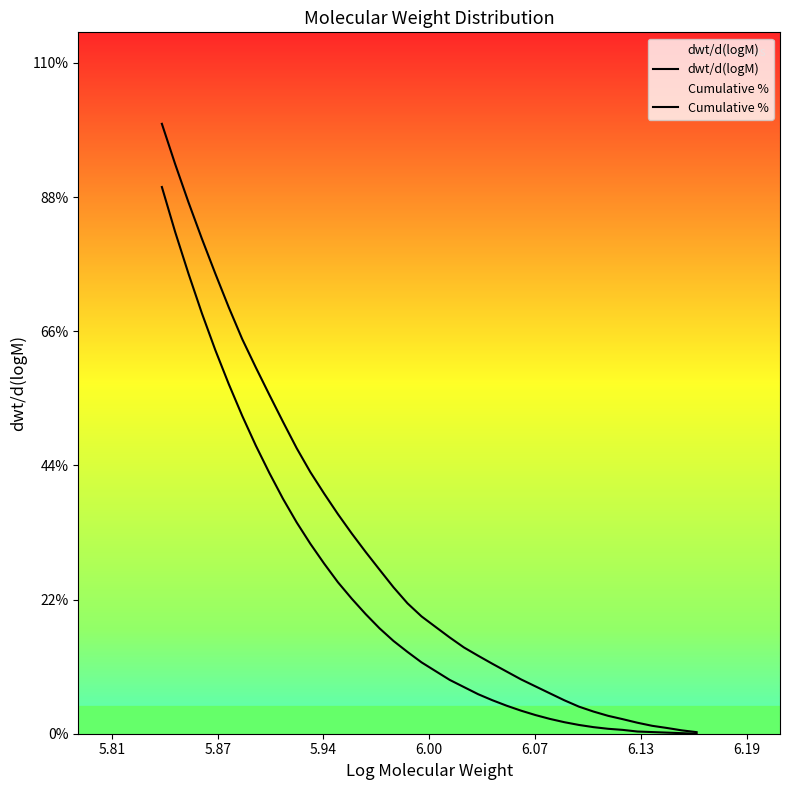

The dwt/d(logM) series shows 0.0 at 22. True or false?

False